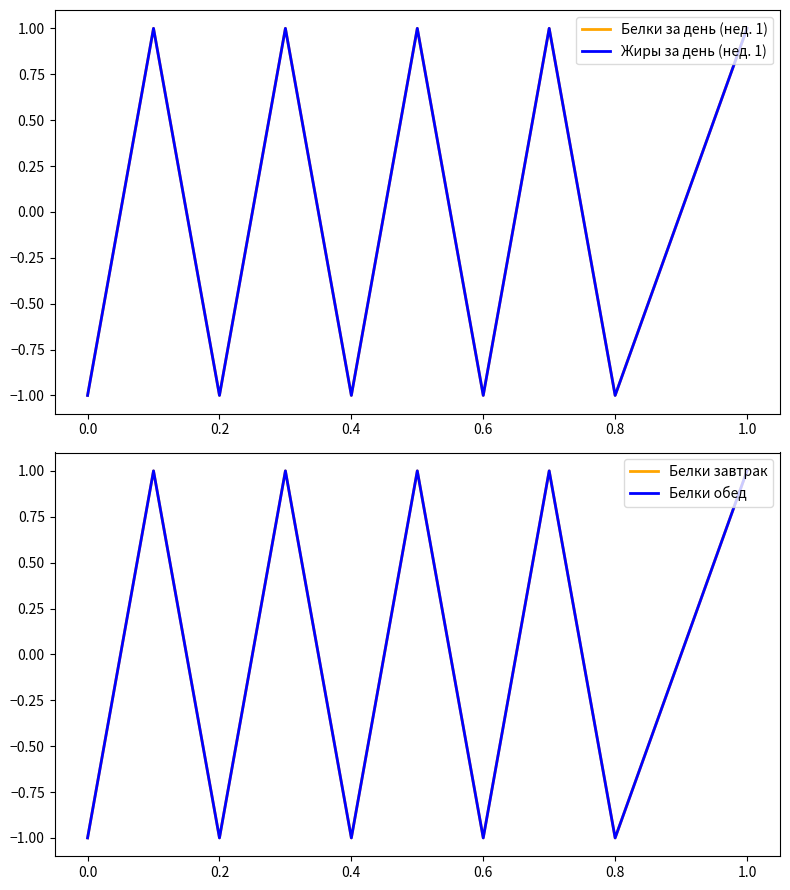

Is this an area chart (filled region under the line)?

No